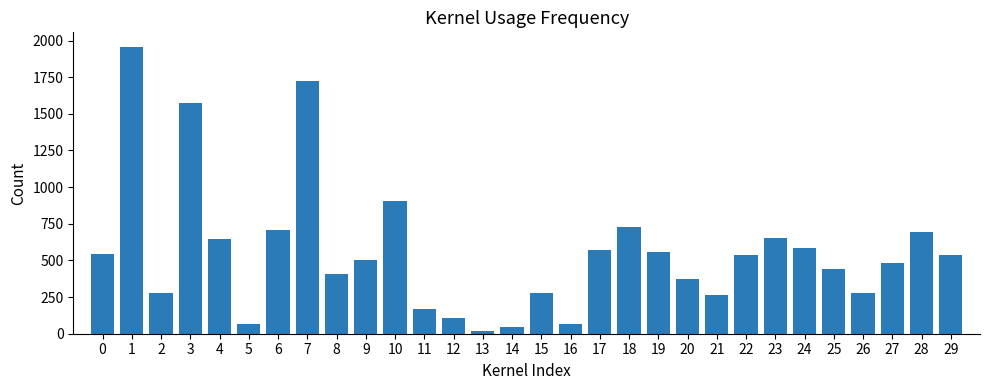

What is the change in value from 4 to 28?

+49